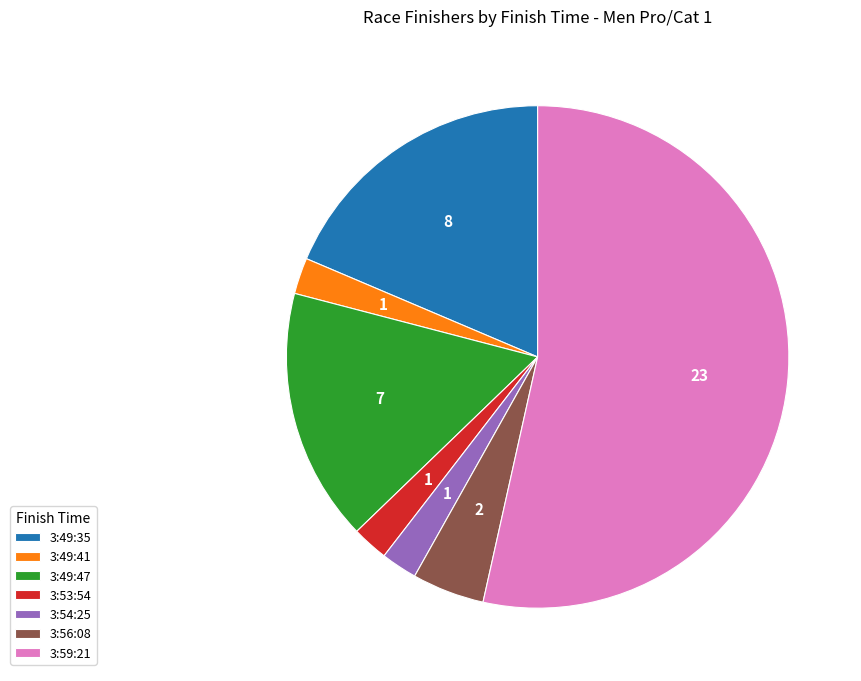

True or false: 3:53:54 accounts for 2% of the total.

True